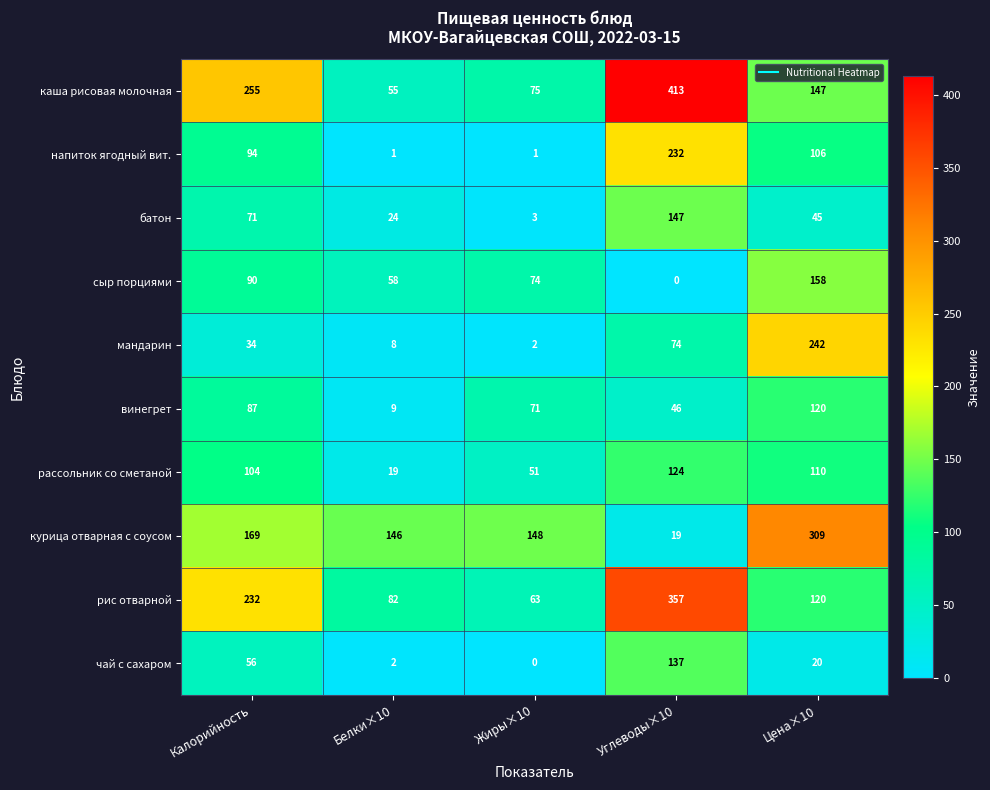

Which series changed the most between Белки×10 and Жиры×10?

винегрет